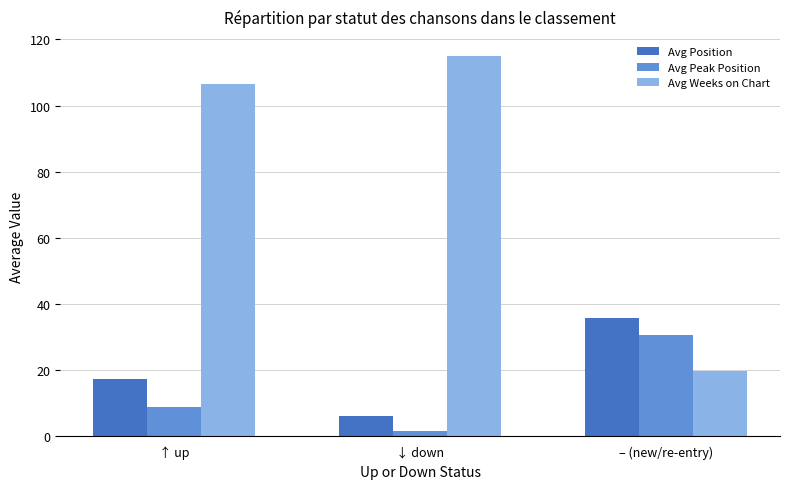

How many groups of bars are there?

3